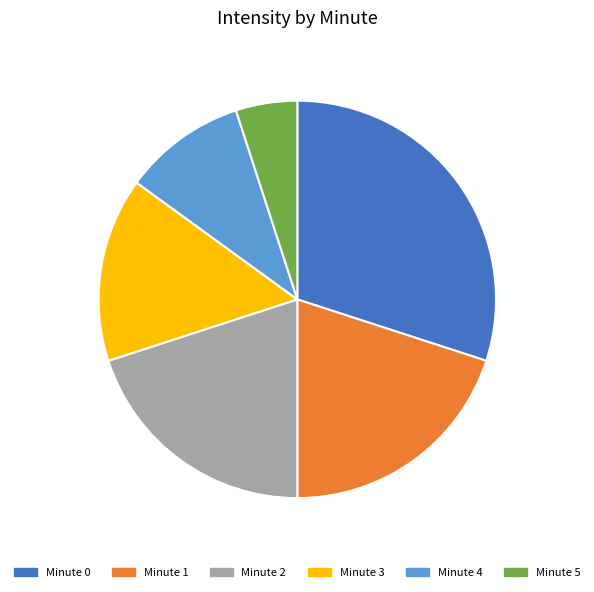

Which has a higher value, Minute 3 or Minute 1?

Minute 1